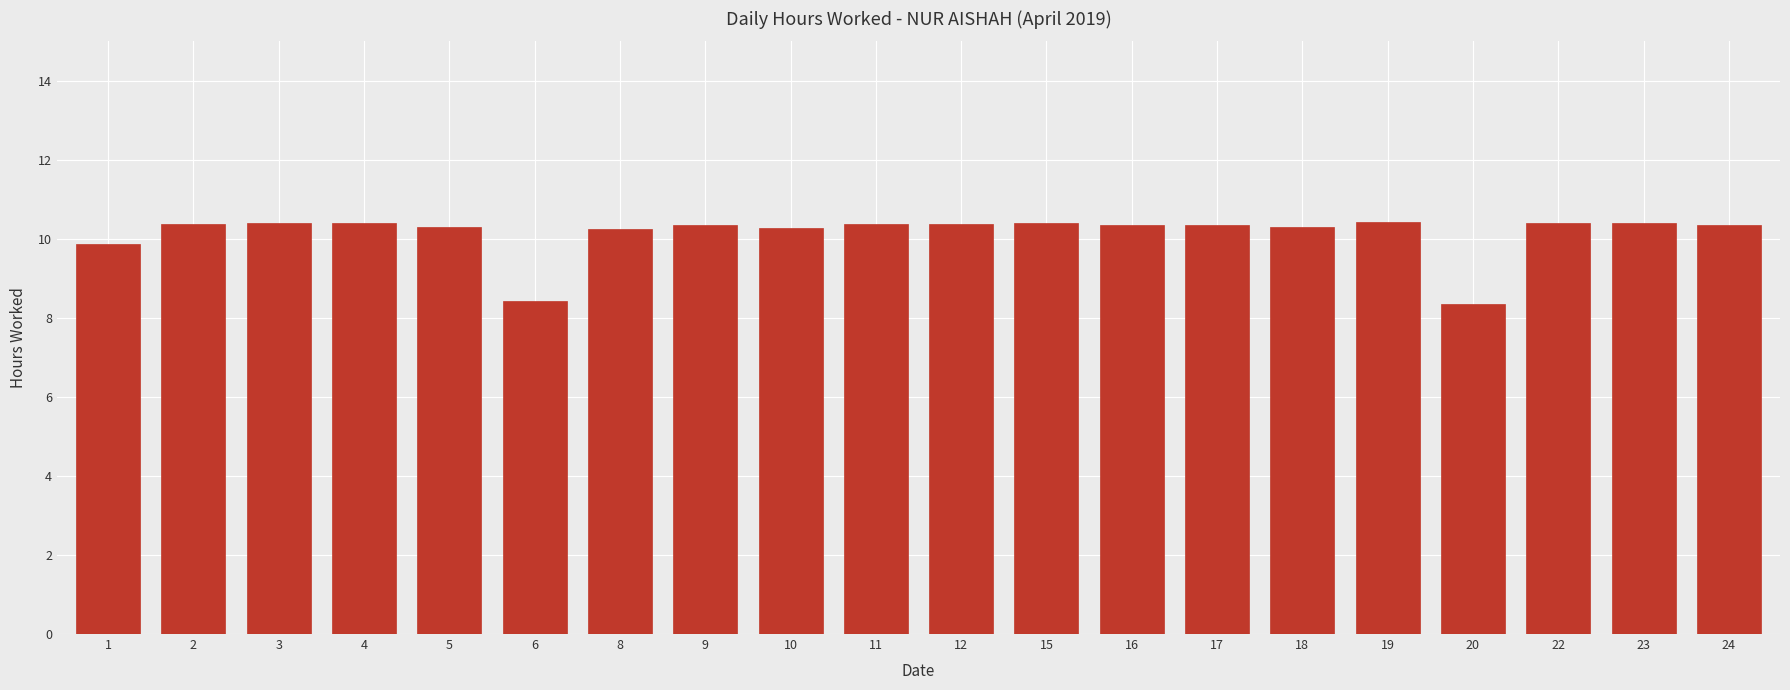

Is it true that the value at 19 is 10.4?

True